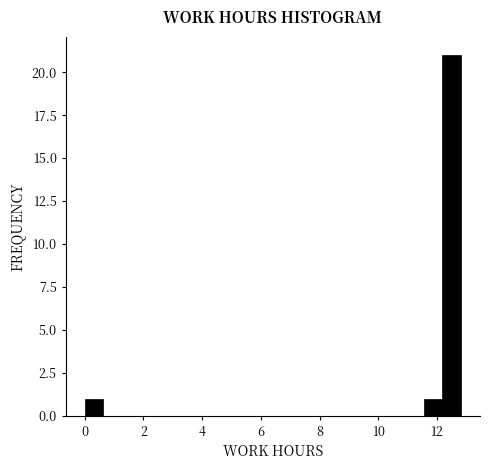

Around what value on the x-axis is the tallest bar? Give the approximate position of its centre, as read against the axis.

12.4